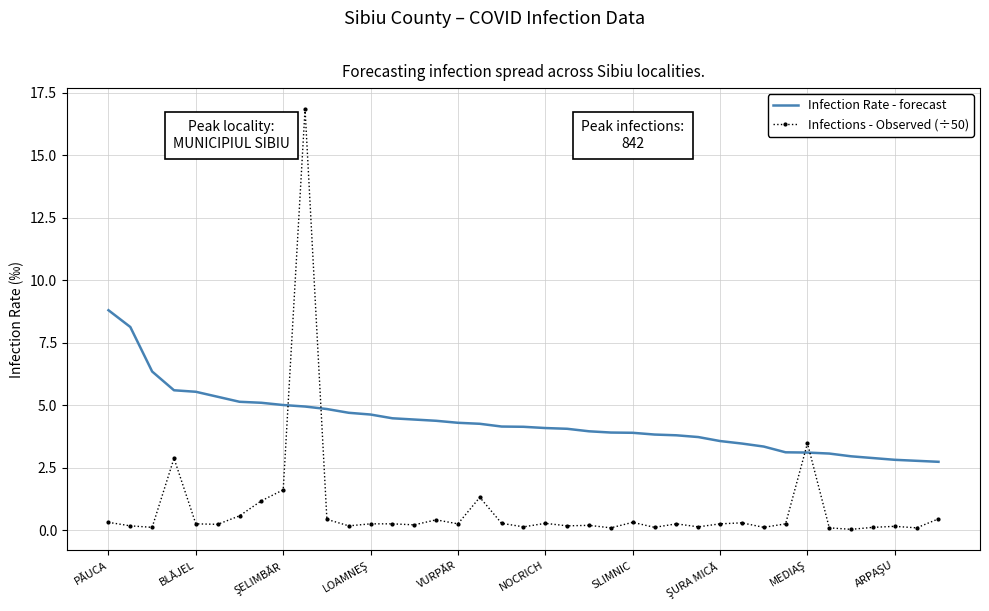

Which series has the largest total across all categories?

Infection Rate - forecast